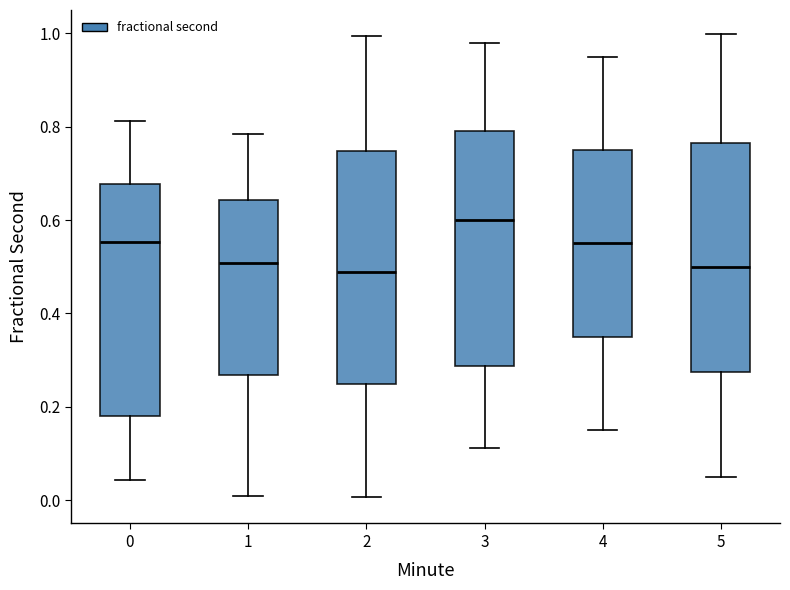

Reading left to right, read every box against the y-axis: the position of its median line, the range the box covers, and the ends of its whiskers. The values are not printed on the chart, so give them approximately, as read against the axis.

0: median 0.56, box 0.18 to 0.68, whiskers 0.04 to 0.82
1: median 0.50, box 0.26 to 0.64, whiskers 0.00 to 0.78
2: median 0.48, box 0.24 to 0.74, whiskers 0.00 to 1.00
3: median 0.60, box 0.28 to 0.80, whiskers 0.12 to 0.98
4: median 0.56, box 0.36 to 0.76, whiskers 0.16 to 0.96
5: median 0.50, box 0.28 to 0.76, whiskers 0.06 to 1.00